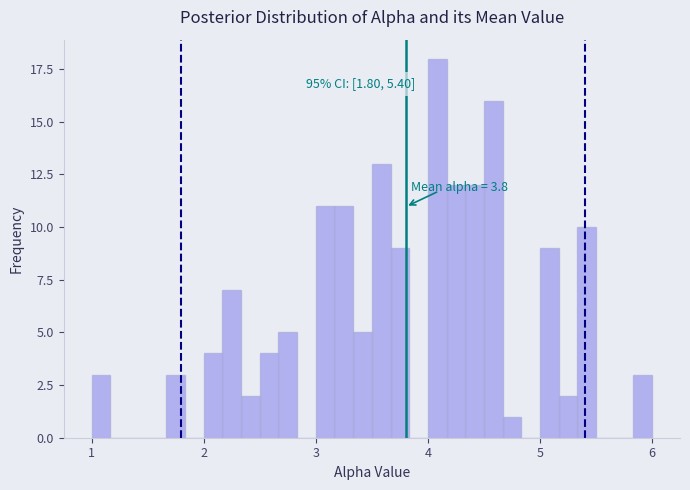

Around what value on the x-axis is the tallest bar? Give the approximate position of its centre, as read against the axis.

4.1